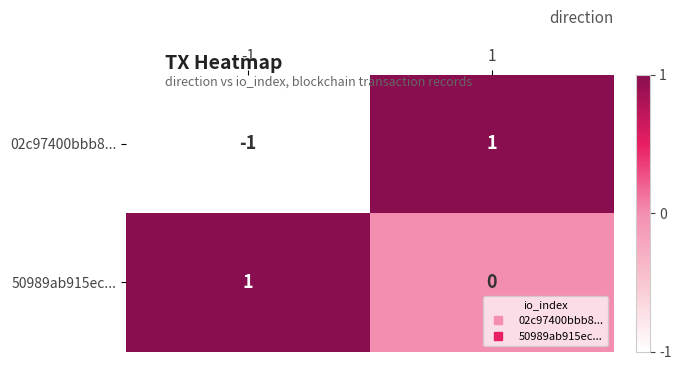

At 1, list the series in order from smallest to largest.

50989ab915ec..., 02c97400bbb8...